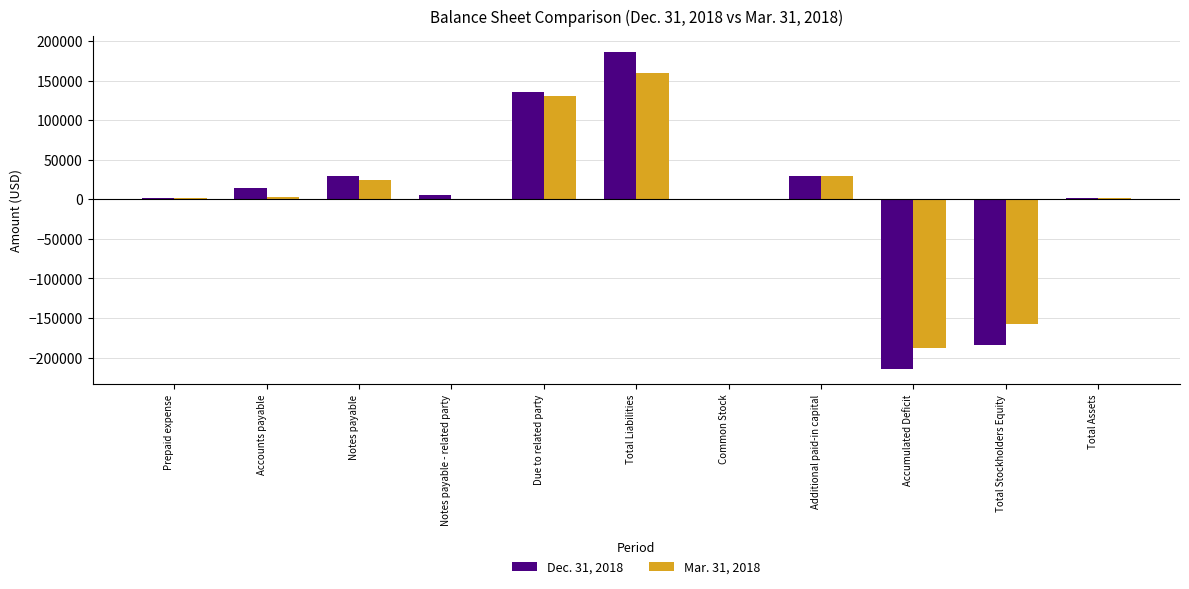

Is it true that Mar. 31, 2018 equals 63698 at Due to related party?

False